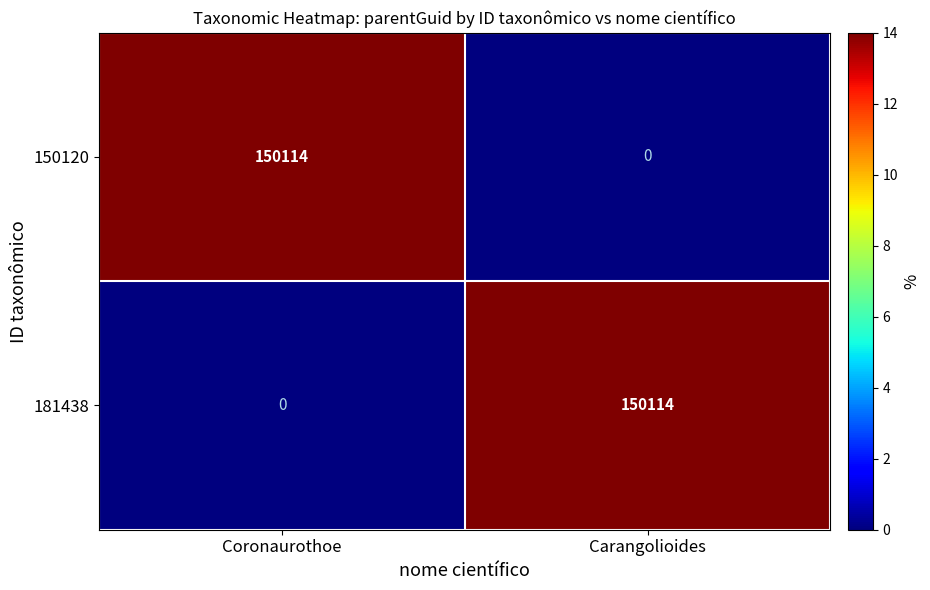

What is the total value across all series at Carangolioides?

150114